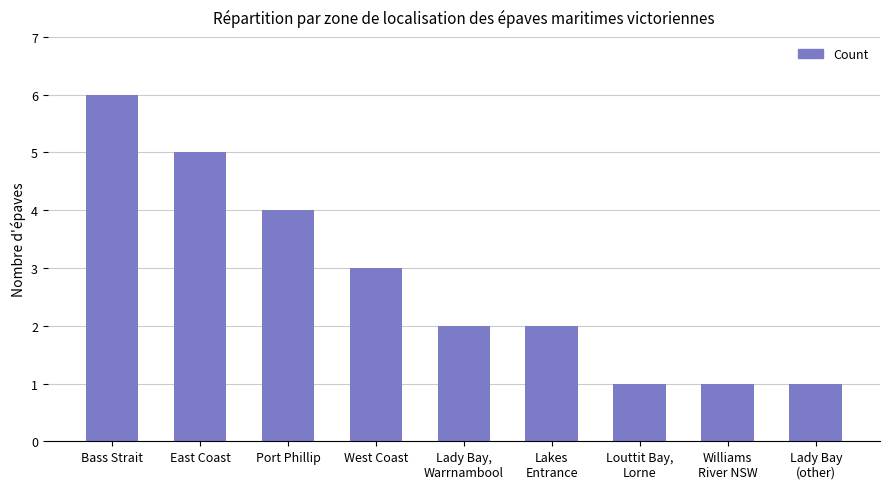

Reading left to right, extract all data points from this chart.

Bass Strait=6	East Coast=5	Port Phillip=4	West Coast=3	Lady Bay,
Warrnambool=2	Lakes
Entrance=2	Louttit Bay,
Lorne=1	Williams
River NSW=1	Lady Bay
(other)=1